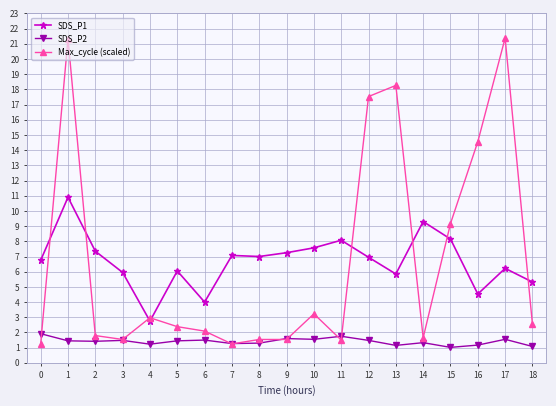

Which series changed the most between 8 and 17?

Max_cycle (scaled)